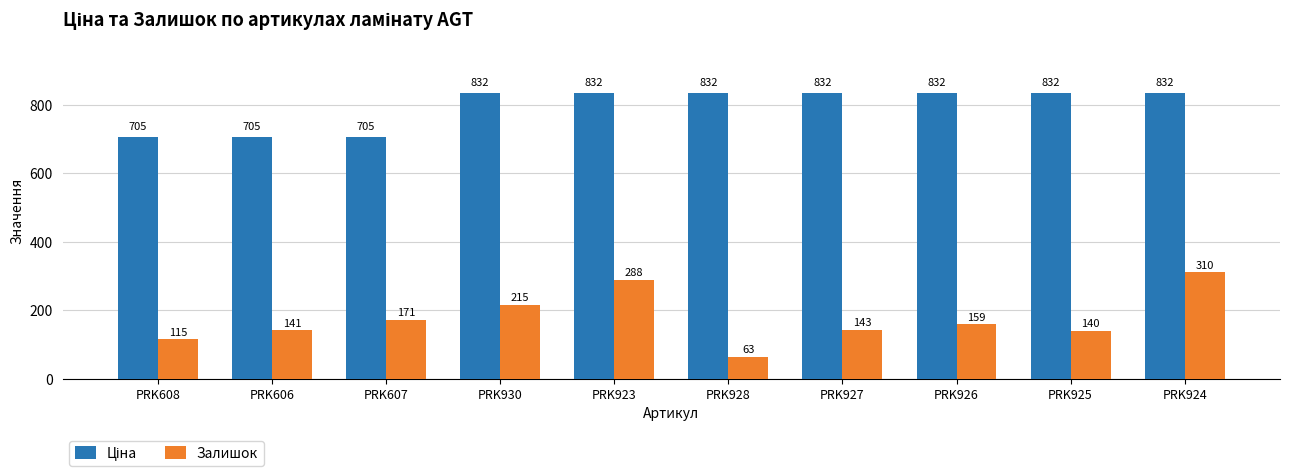

Where does the Залишок series first go above 159?

PRK607